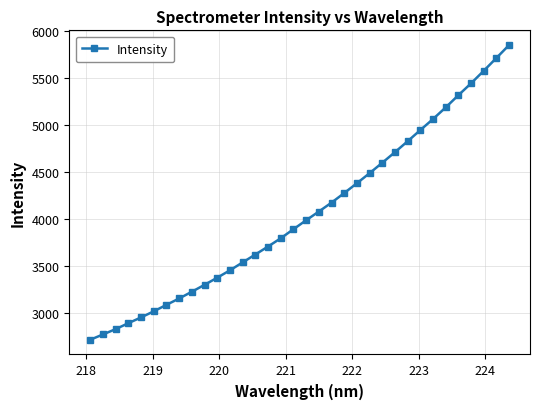

What is the maximum value shown in the chart?

5854.4